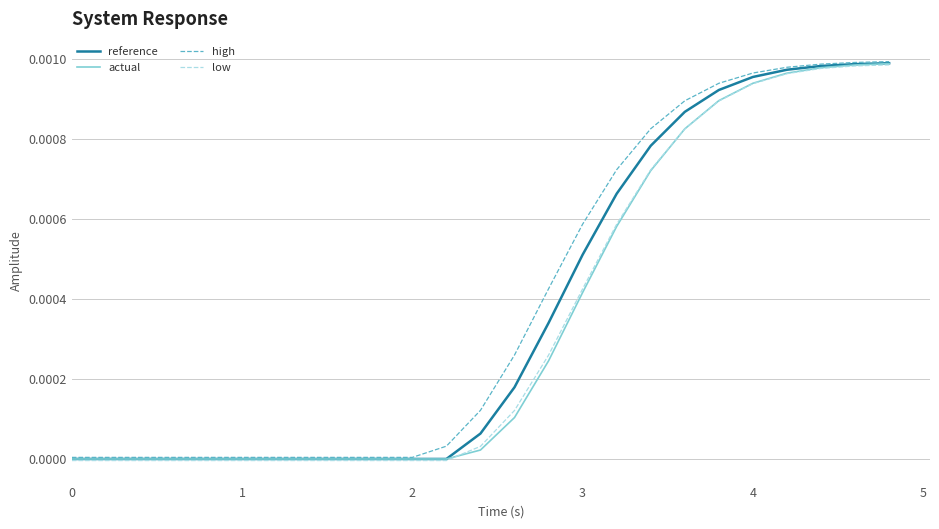

Which series has the widest spread of values?

high